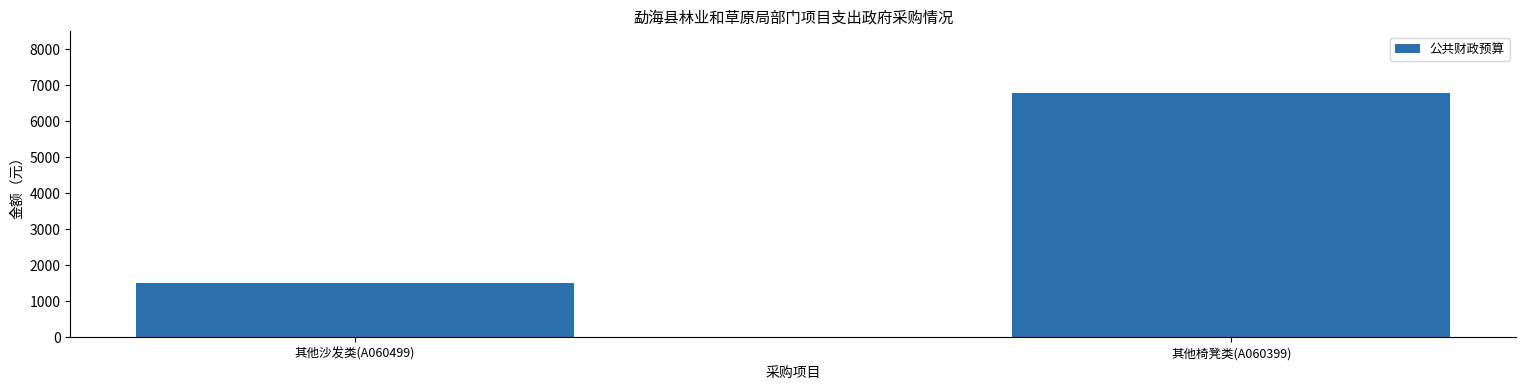

The chart shows a value of 9764 at 其他椅凳类(A060399). True or false?

False